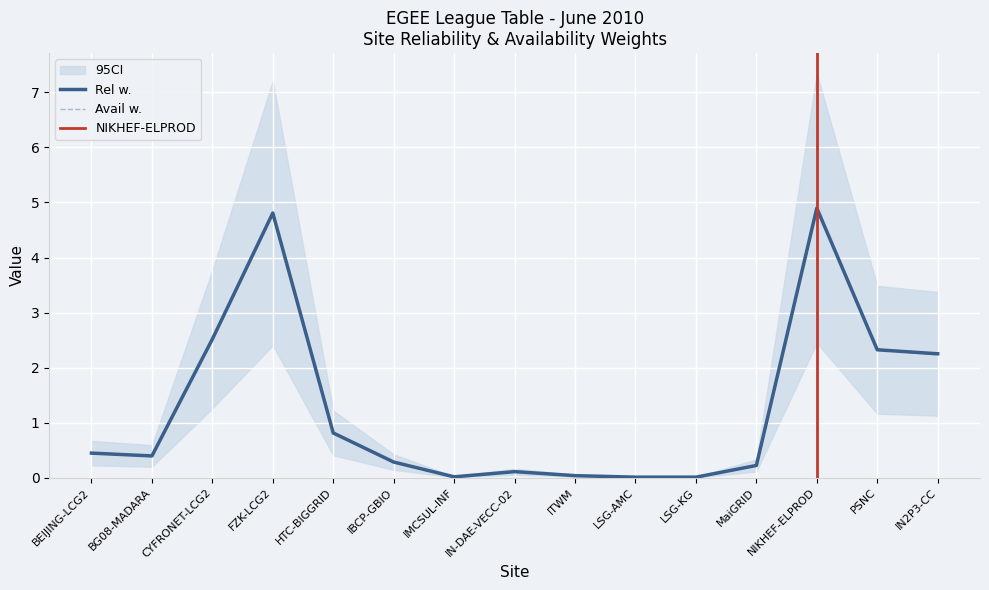

At which category does Rel w. reach its first local valley?

BG08-MADARA